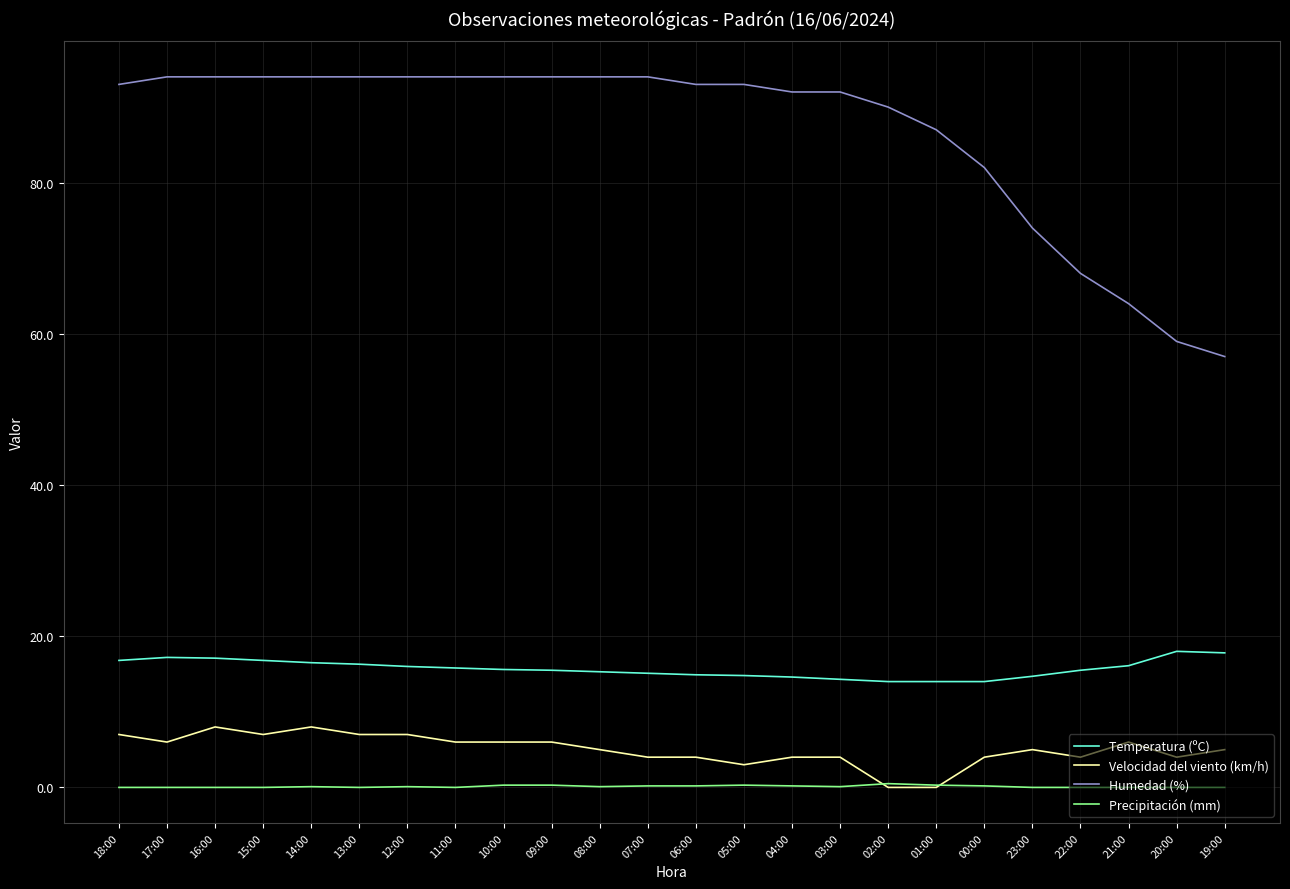

Is it true that Precipitación (mm) equals 0.5 at 02:00?

True